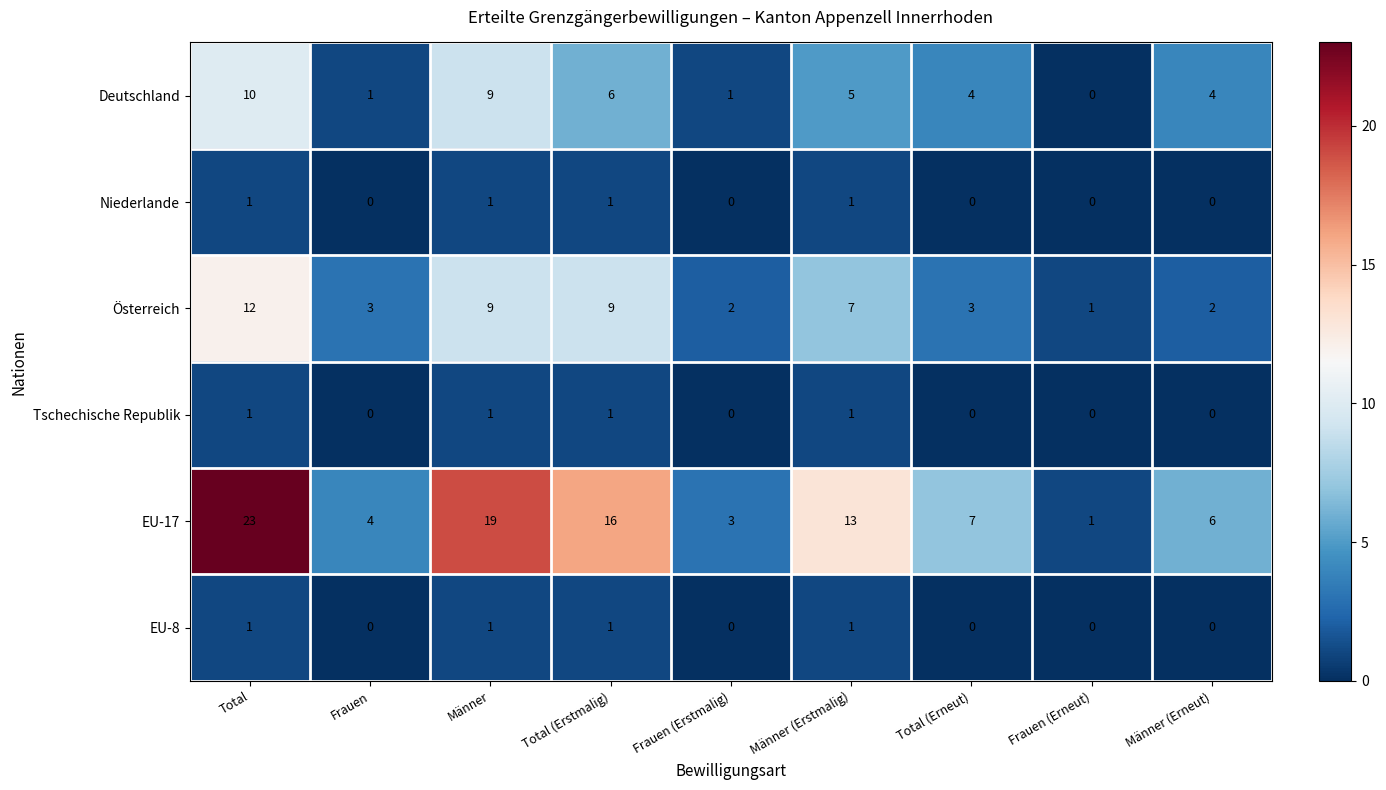

Between Frauen (Erstmalig) and Männer (Erstmalig), which series saw the biggest shift?

EU-17